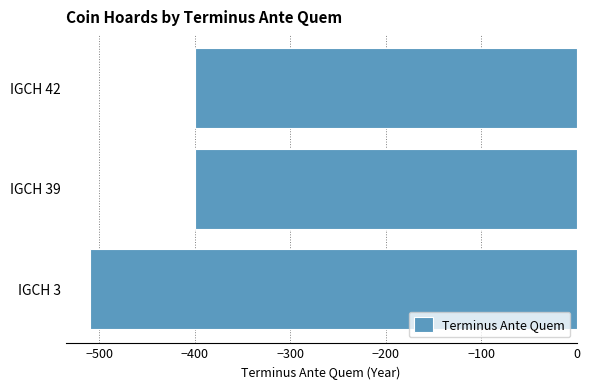

What is the average value?

-437